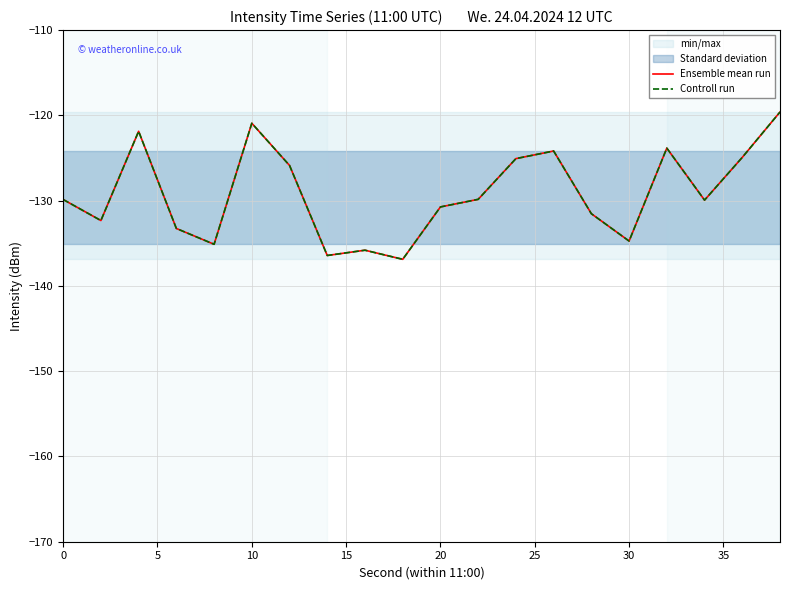

What is the sum of all Controll run values?

-2582.8